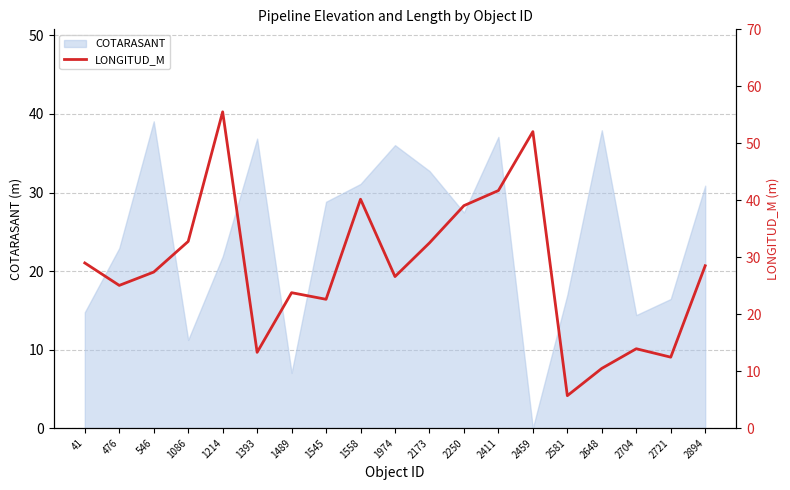

How many values exceed 27?

10